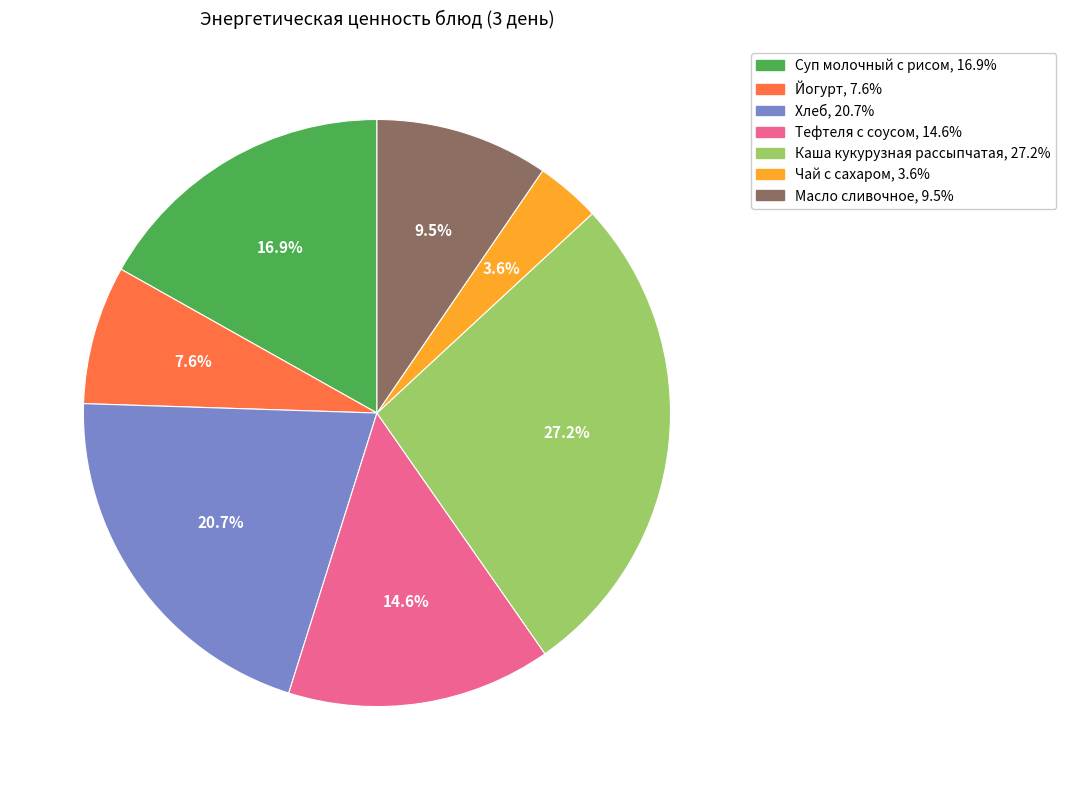

Which slice is the largest?

Каша кукурузная рассыпчатая